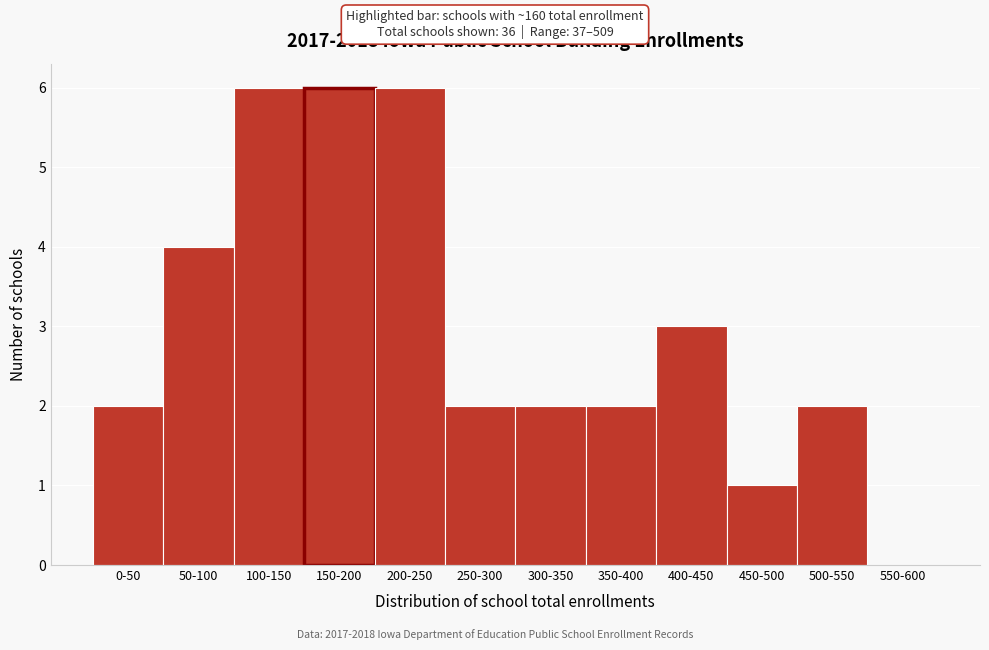

Reading right to left, extract all data points from this chart.

550-600=0	500-550=2	450-500=1	400-450=3	350-400=2	300-350=2	250-300=2	200-250=6	150-200=6	100-150=6	50-100=4	0-50=2